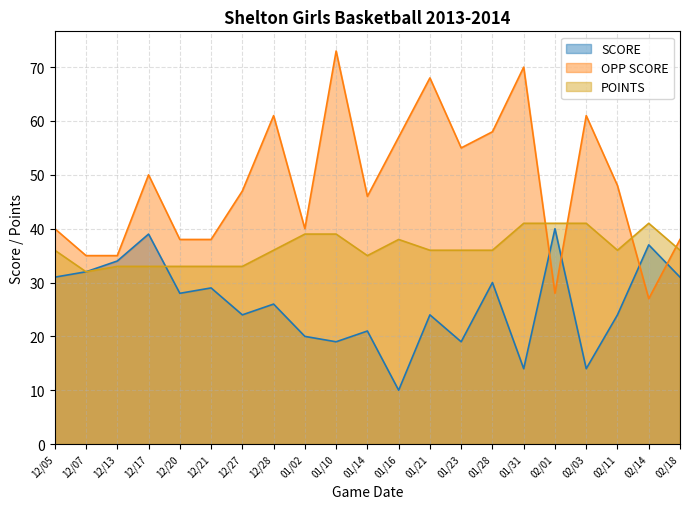

How many values in the POINTS series are below 36?

7